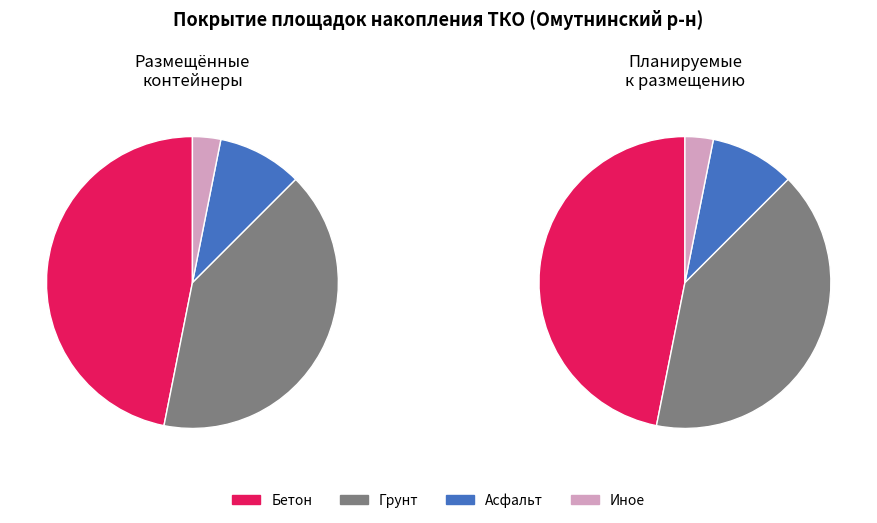

Rank the categories by value from lowest to highest.

Иное, Асфальт, Грунт, Бетон